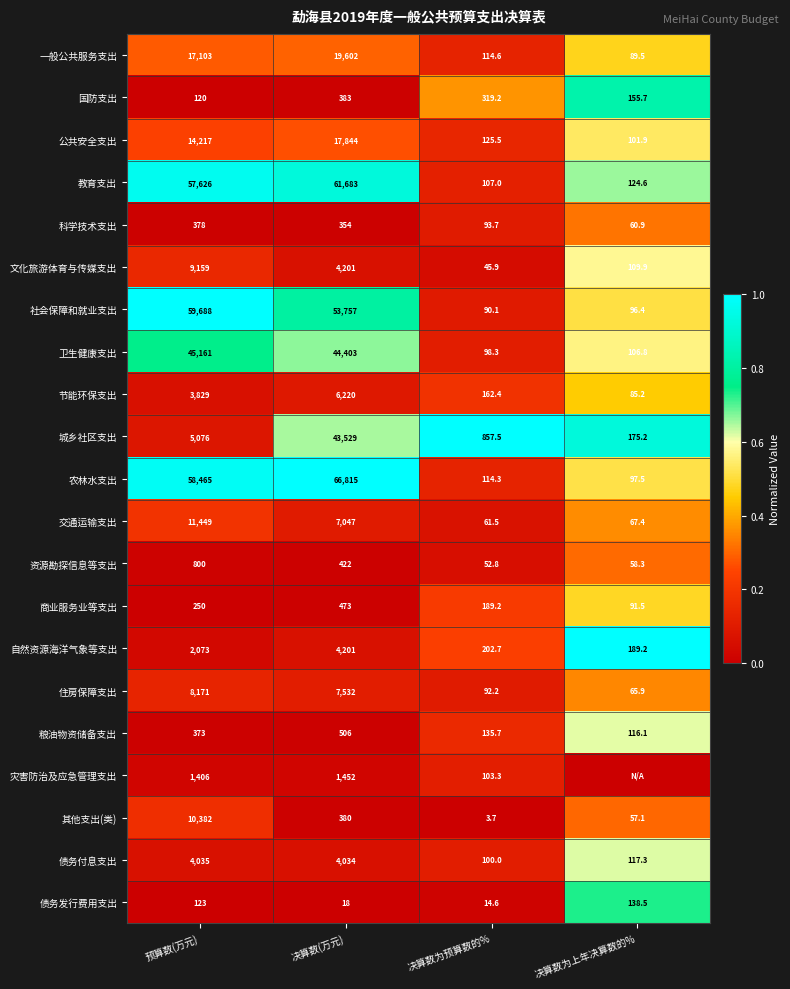

How many data points does each series have?

4